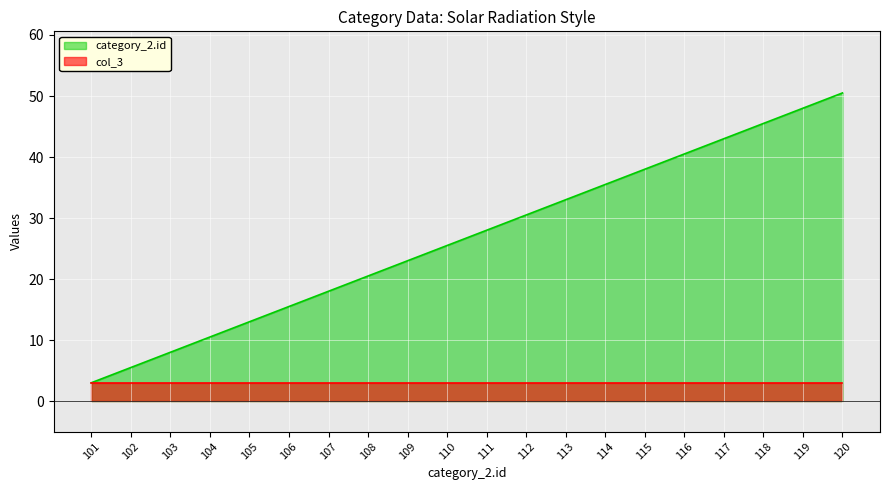

Count the number of categories in the chart.

20